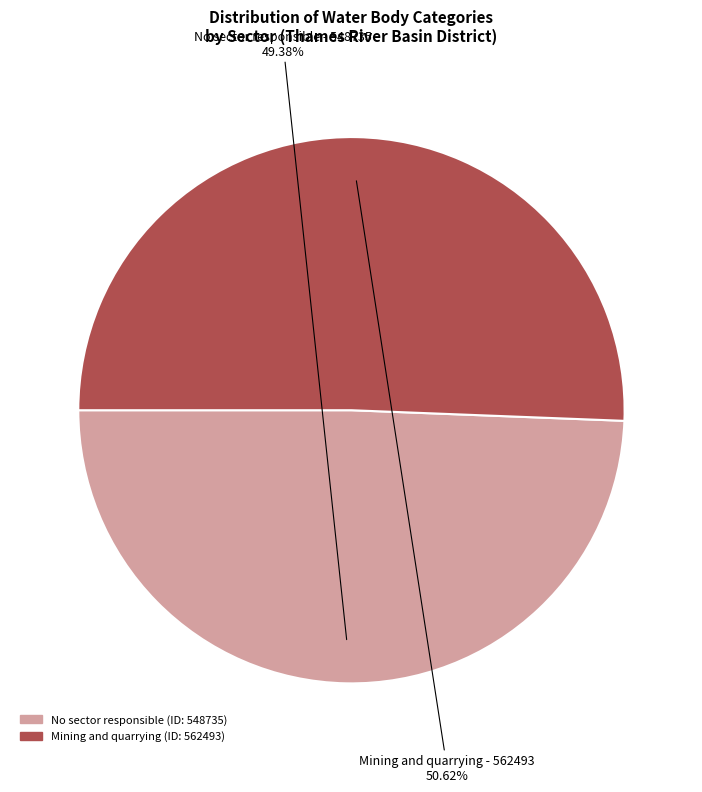

What is the smallest slice in the pie chart?

No sector responsible